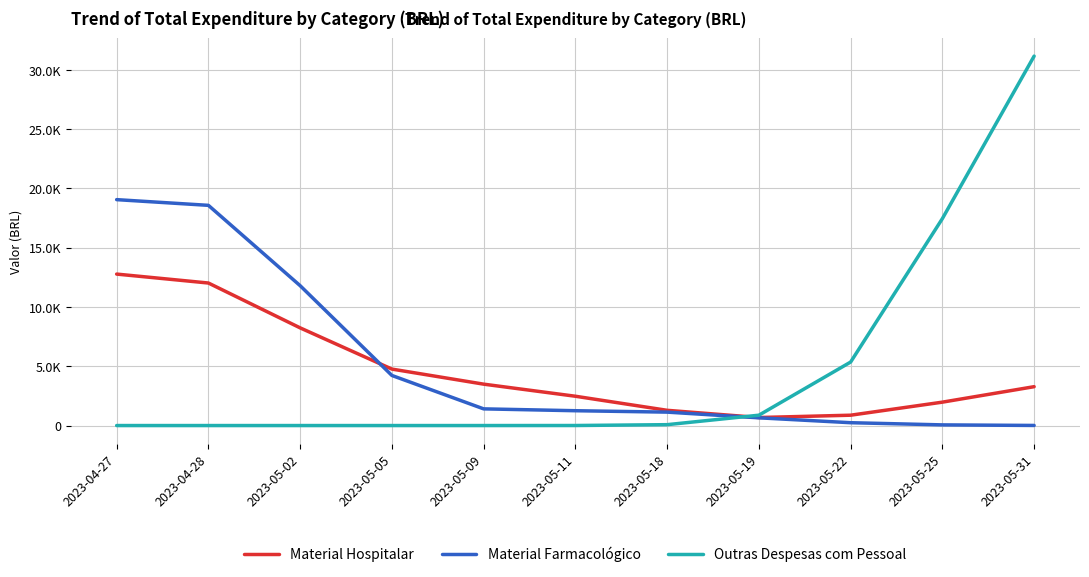

What are all the series names shown in the legend?

Material Hospitalar, Material Farmacológico, Outras Despesas com Pessoal